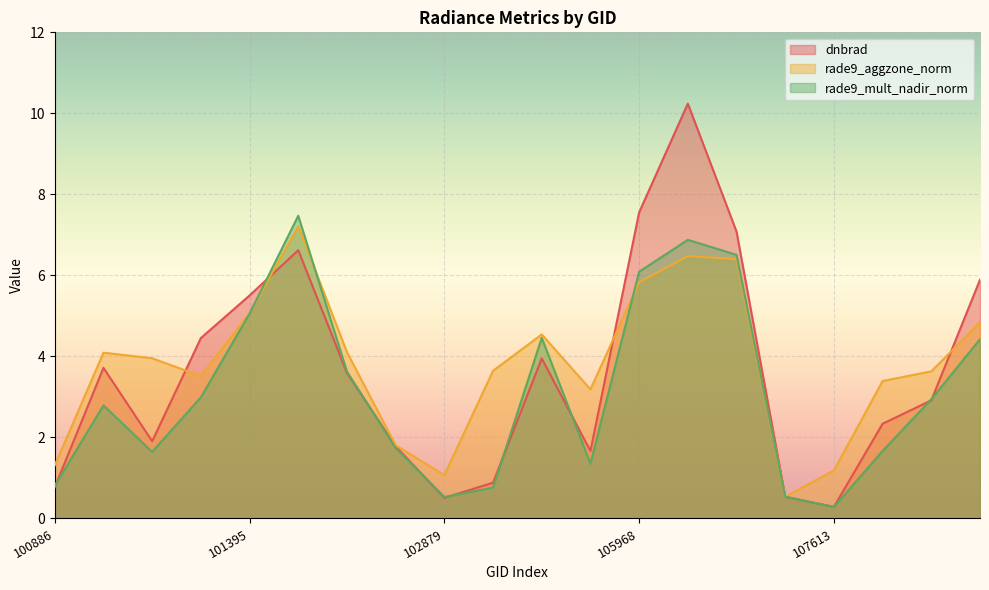

What is the sum of the rade9_aggzone_norm values at 106337 and 107613?

7.7